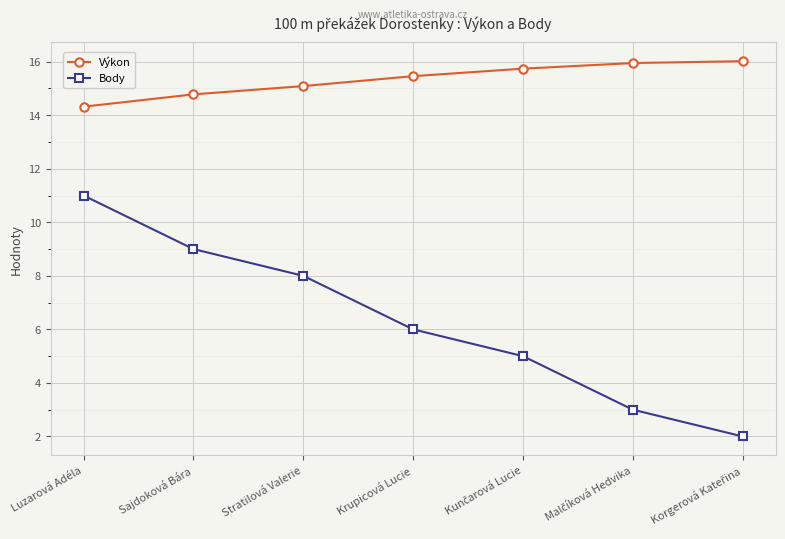

What is the label of the 1st point from the left?

Luzarová Adéla